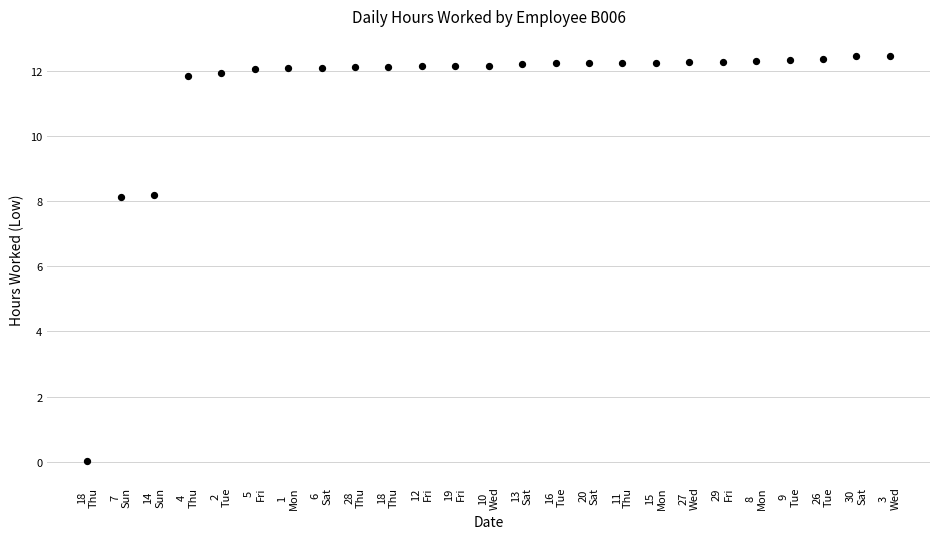

What is the range of Y values (max minus min)?

12.4